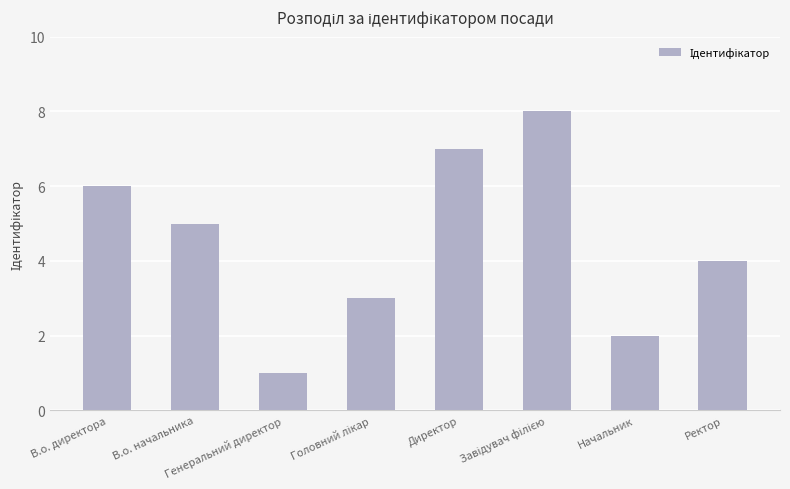

What is the minimum value shown in the chart?

1